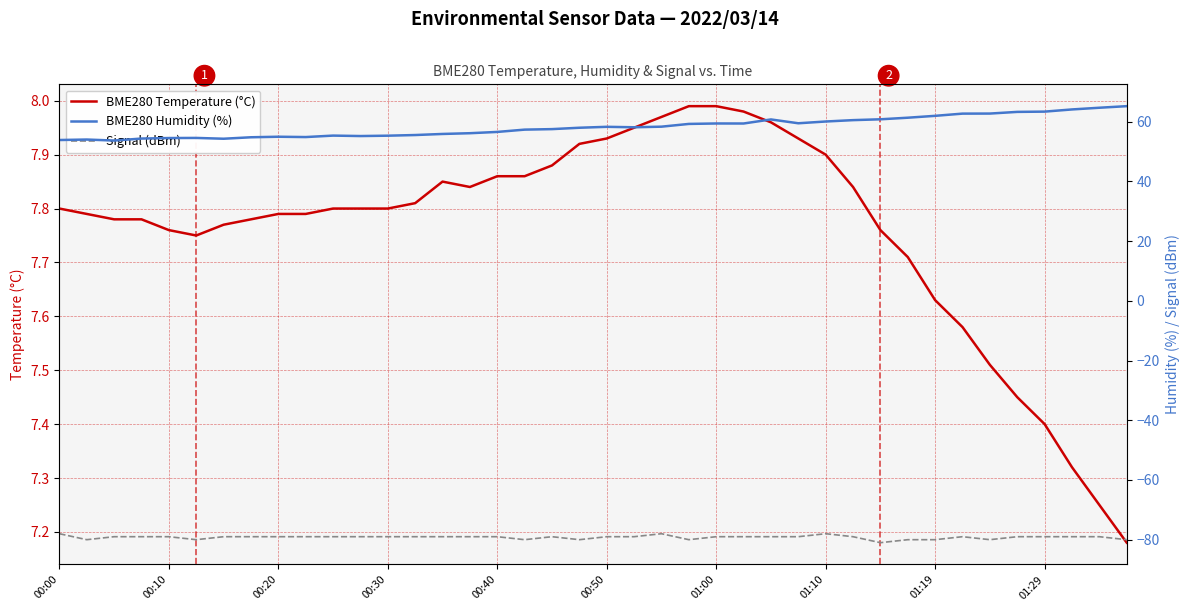

What value does the Signal (dBm) series have at 34?

-80.0